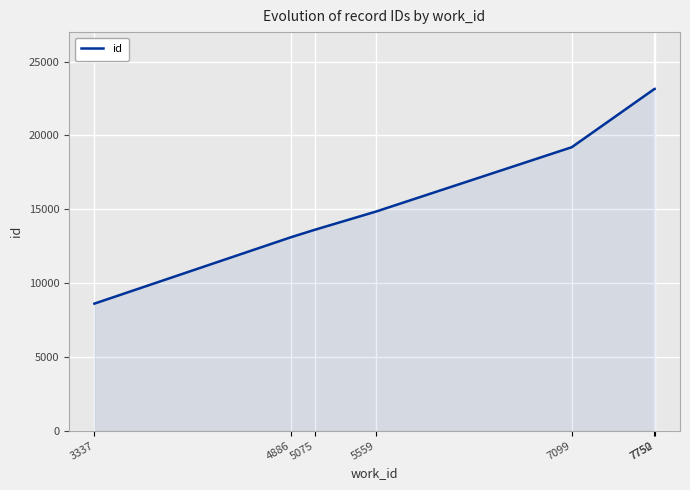

True or false: the data has more than 1 interior local peaks.

False